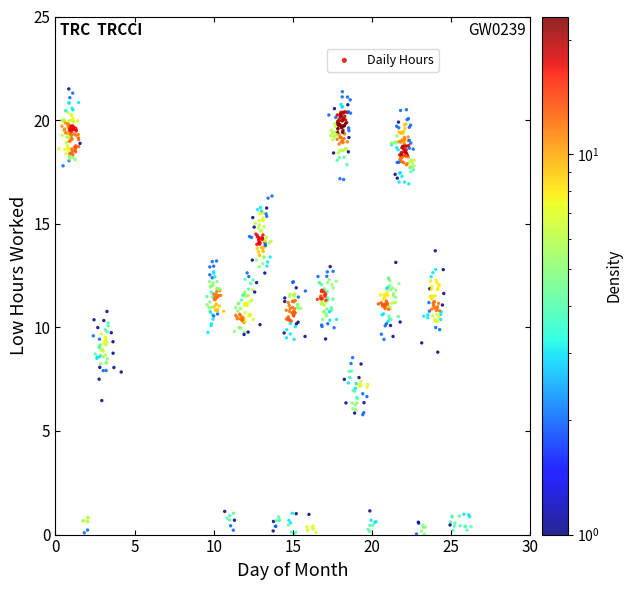

What is the range of Y values (max minus min)?

21.5